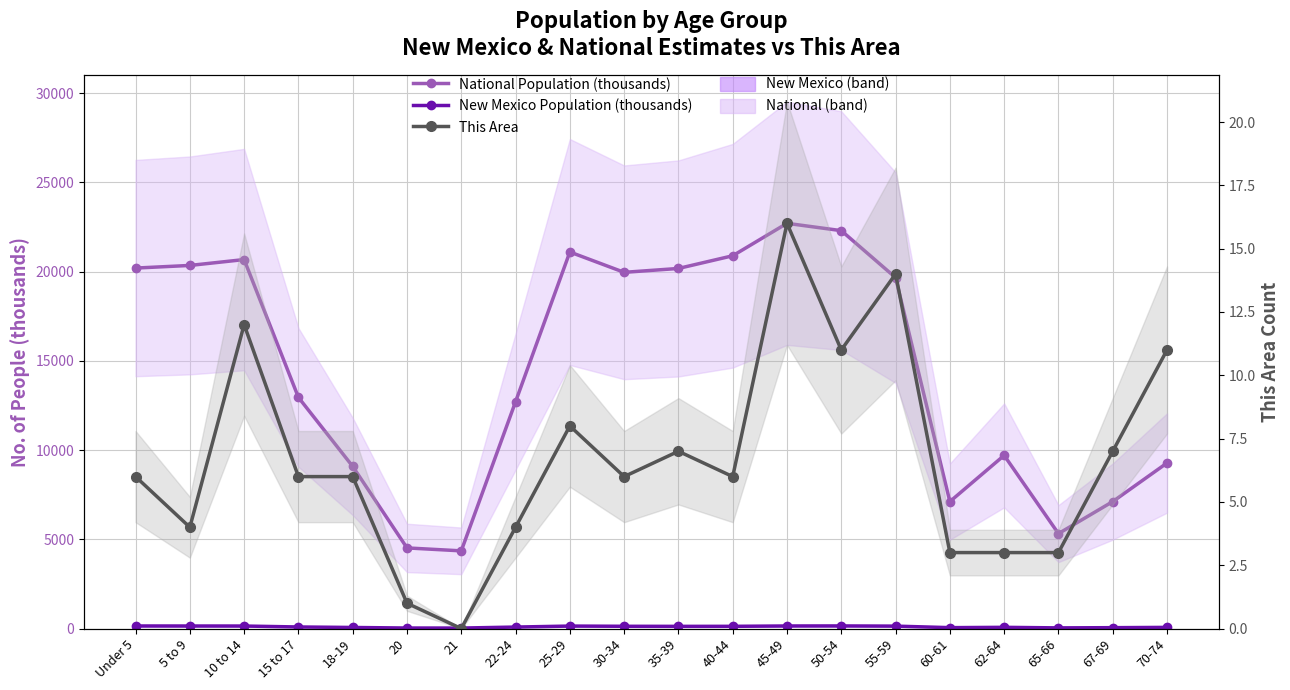

At which category does New Mexico Population (thousands) reach its first local valley?

21